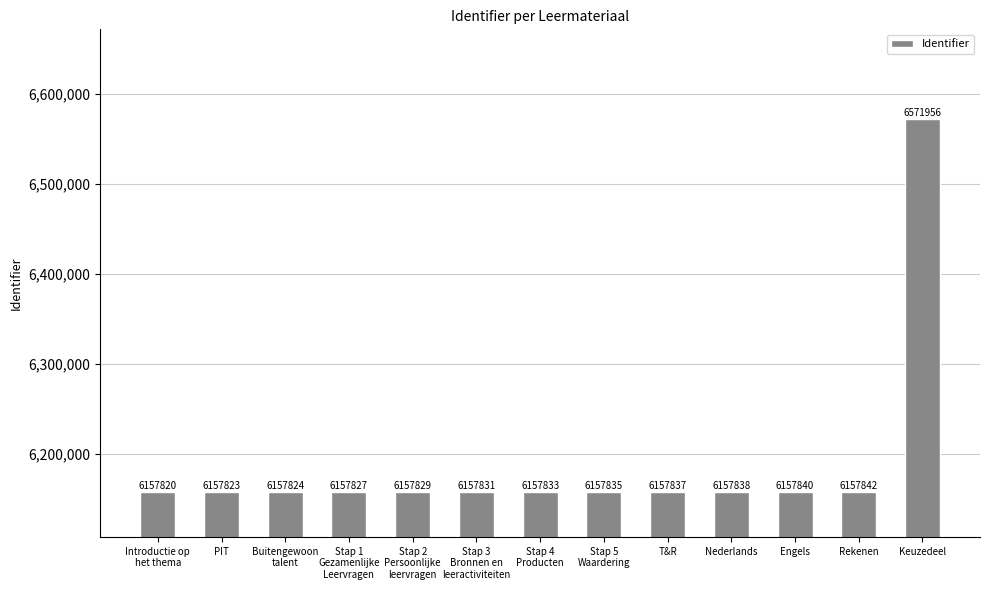

How many data points are less than 6157833?

6